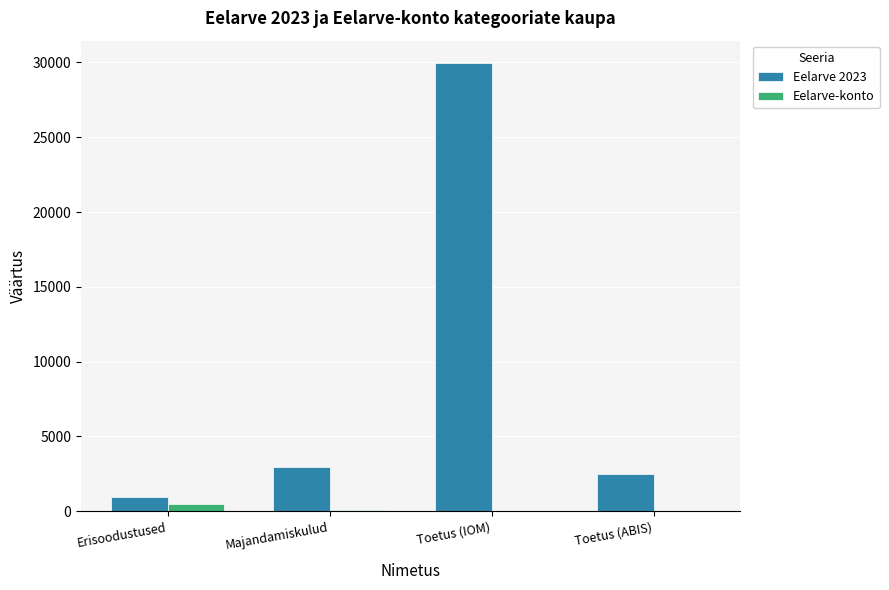

Between Toetus (IOM) and Toetus (ABIS), which series saw the biggest shift?

Eelarve 2023